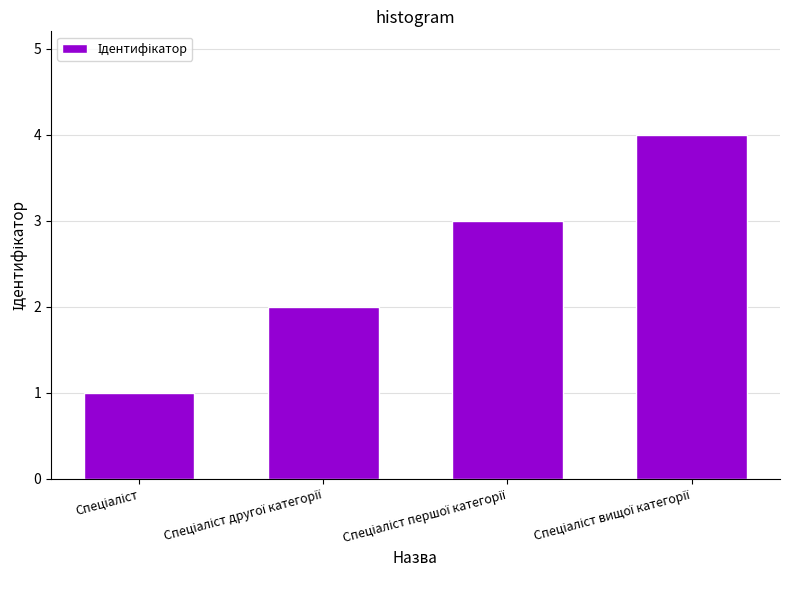

What is the sum of all values?

10